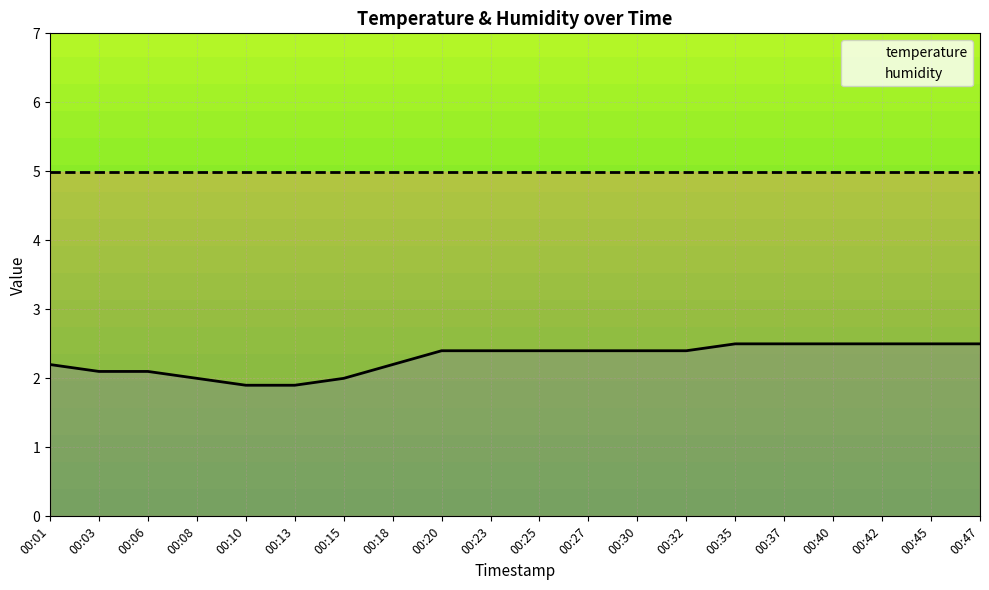

Reading left to right, list all the values displayed in this chart.

2.2	2.1	2.1	2.0	1.9	1.9	2.0	2.2	2.4	2.4	2.4	2.4	2.4	2.4	2.5	2.5	2.5	2.5	2.5	2.5